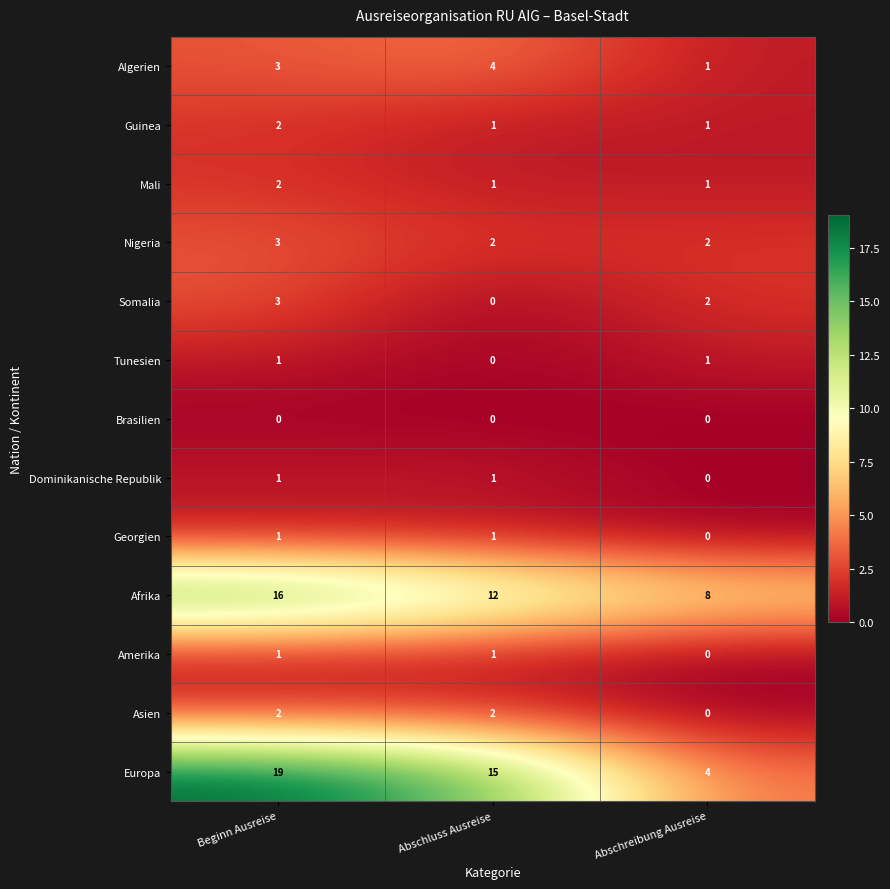

Which category has the highest value in the Mali series?

Beginn Ausreise